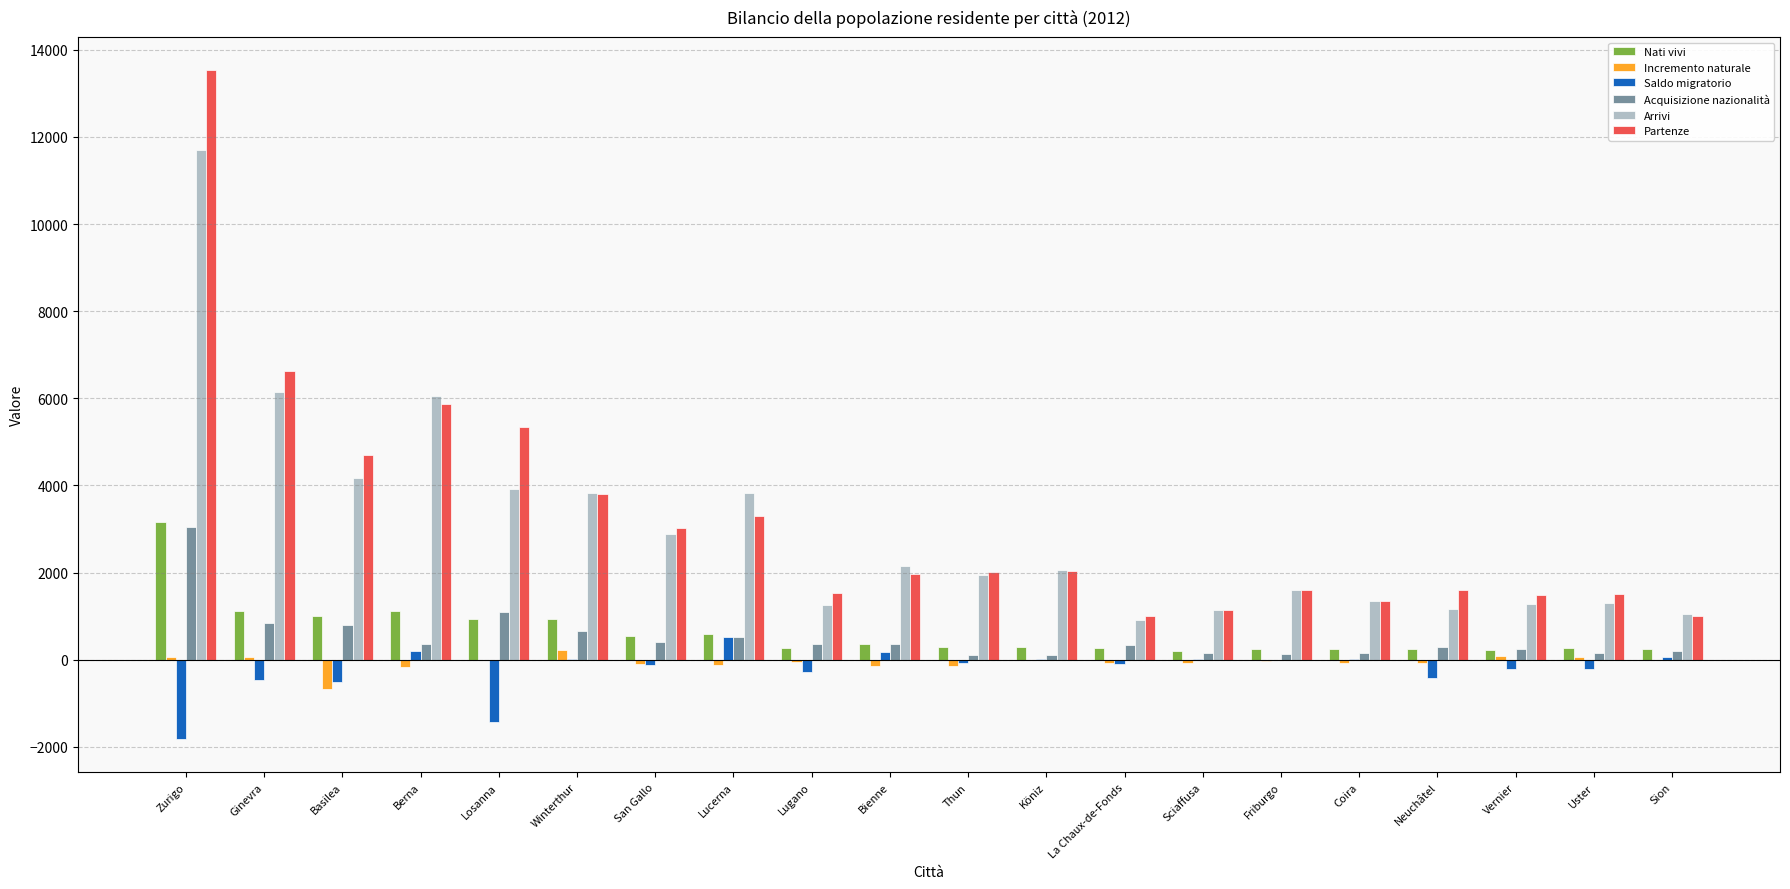

True or false: Incremento naturale has a value of -175 at Berna.

True